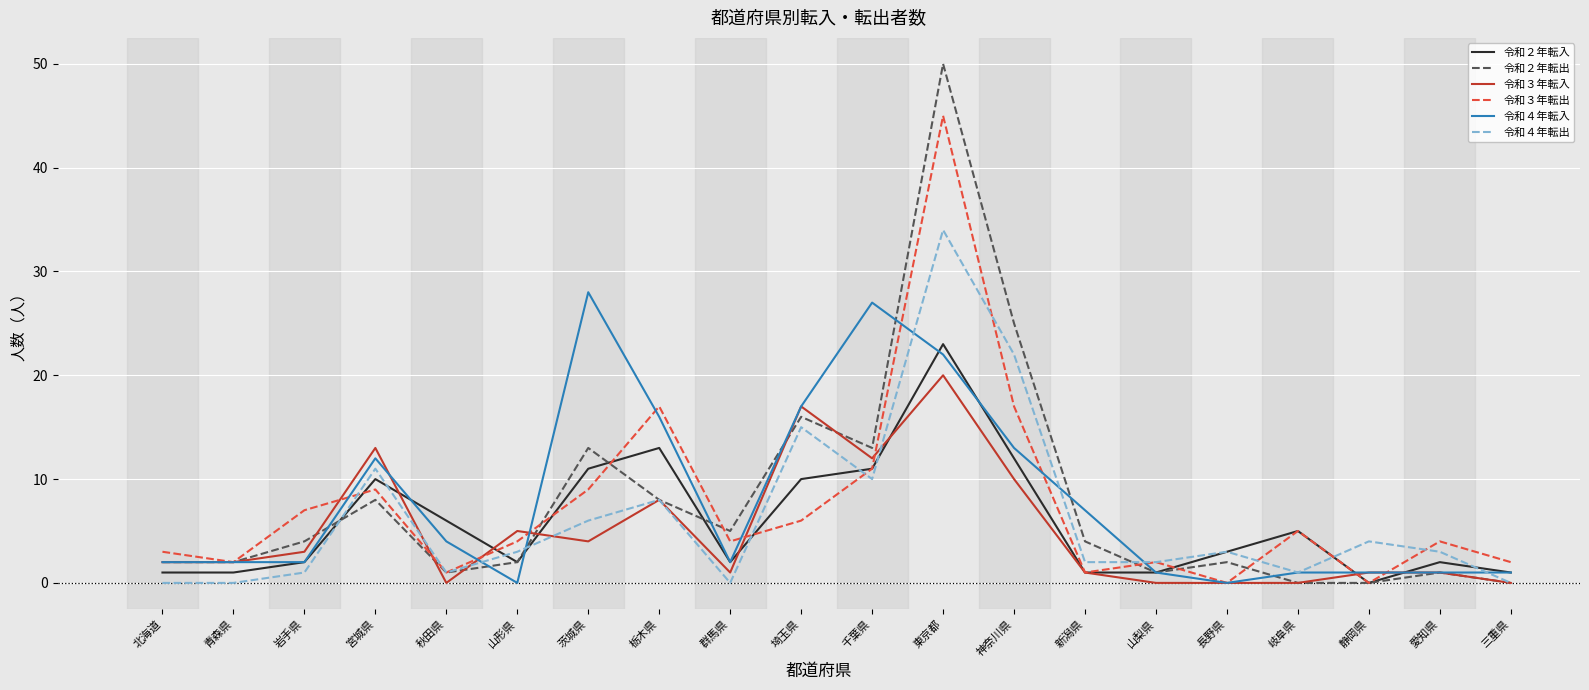

Reading left to right, transcribe all the data shown in this chart.

令和２年転入: 1	1	2	10	6	2	11	13	2	10	11	23	12	1	1	3	5	0	2	1
令和２年転出: 2	2	4	8	1	2	13	8	5	16	13	50	25	4	1	2	0	0	1	0
令和３年転入: 2	2	3	13	0	5	4	8	1	17	12	20	10	1	0	0	0	1	1	0
令和３年転出: 3	2	7	9	1	4	9	17	4	6	11	45	17	1	2	0	5	0	4	2
令和４年転入: 2	2	2	12	4	0	28	16	2	17	27	22	13	7	1	0	1	1	1	1
令和４年転出: 0	0	1	11	1	3	6	8	0	15	10	34	22	2	2	3	1	4	3	0